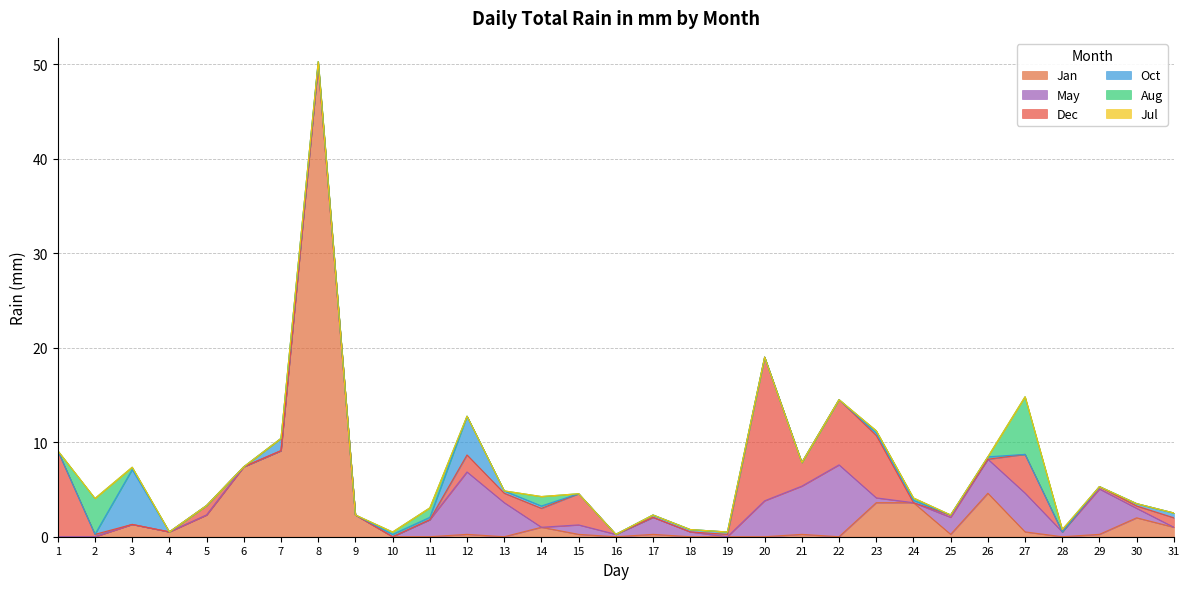

The value of May at 22 is 7.6. True or false?

True